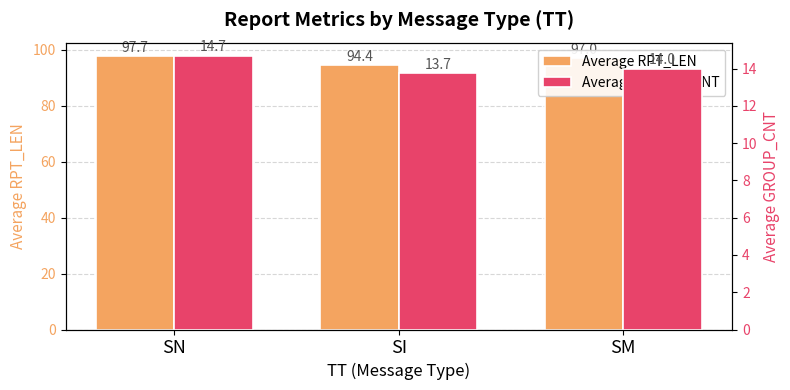

How many Average RPT_LEN values are between 94 and 97?

2